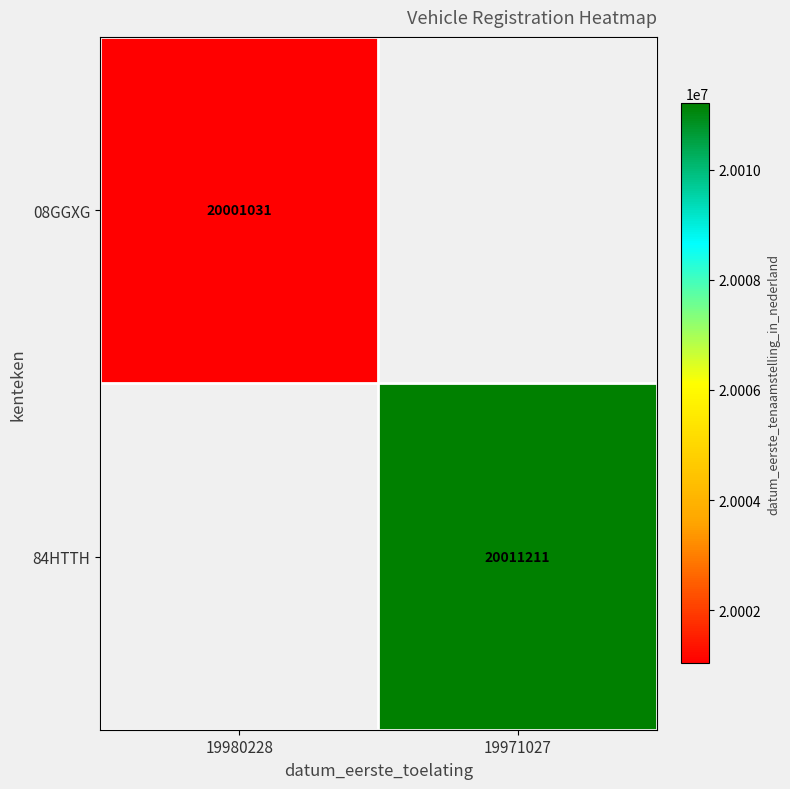

Is it true that 08GGXG equals 8584329.1 at 19980228?

False